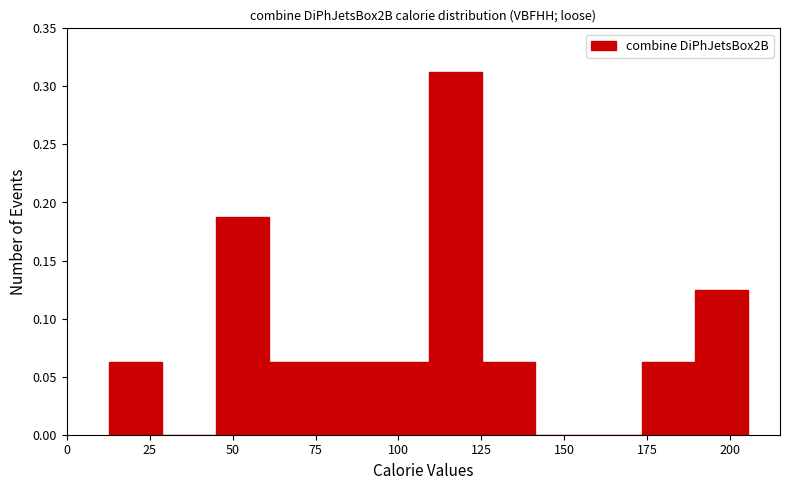

Around what value on the x-axis is the tallest bar? Give the approximate position of its centre, as read against the axis.

115